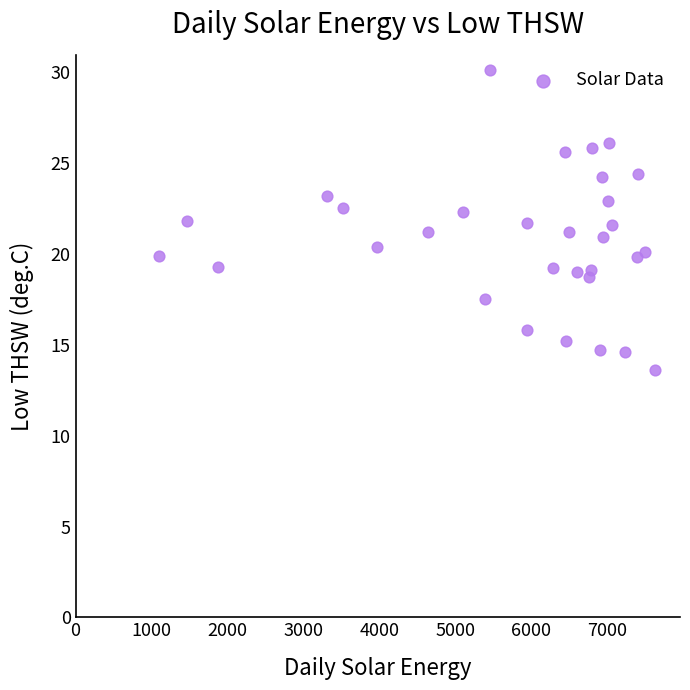

What is the range of X values (max minus min)?

6527.0